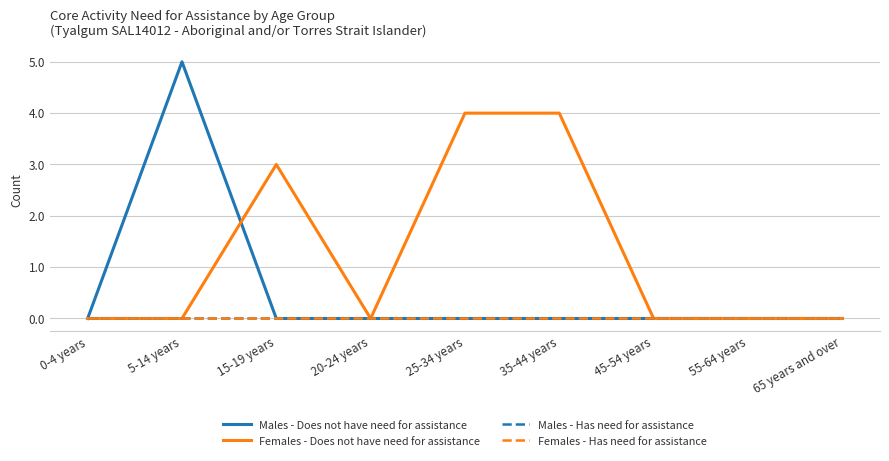

True or false: Males - Does not have need for assistance and Males - Has need for assistance cross at least once.

False